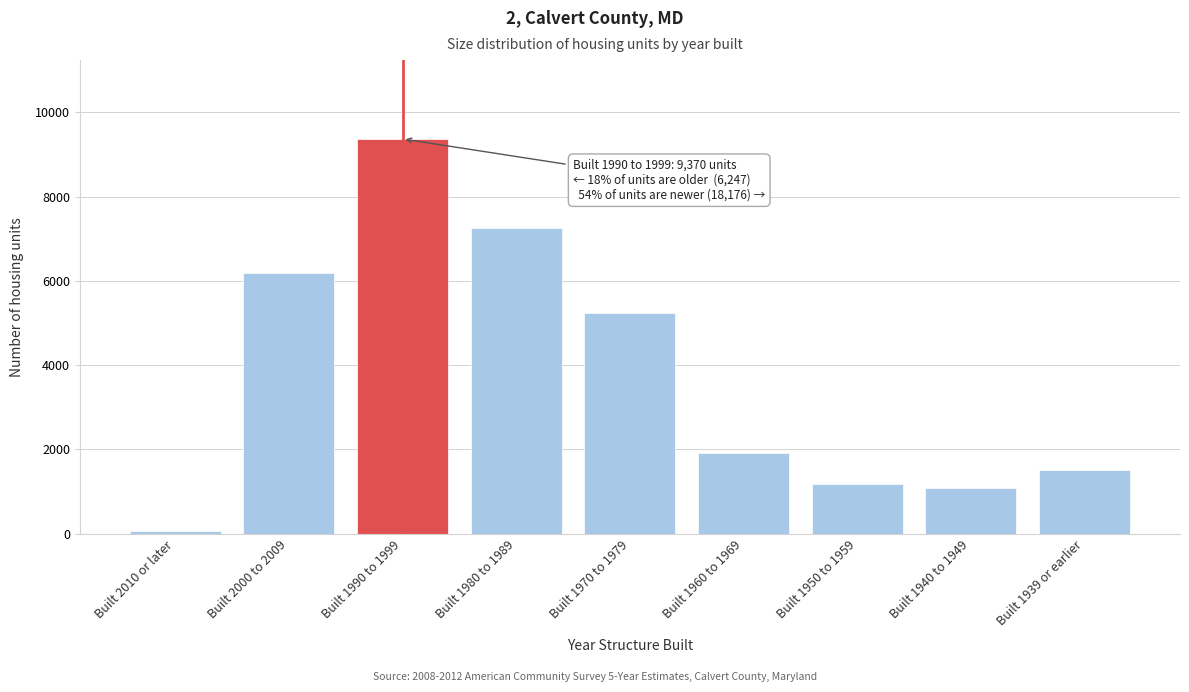

Reading right to left, transcribe all the data shown in this chart.

1516	1087	1170	1917	5235	7251	9370	6183	64